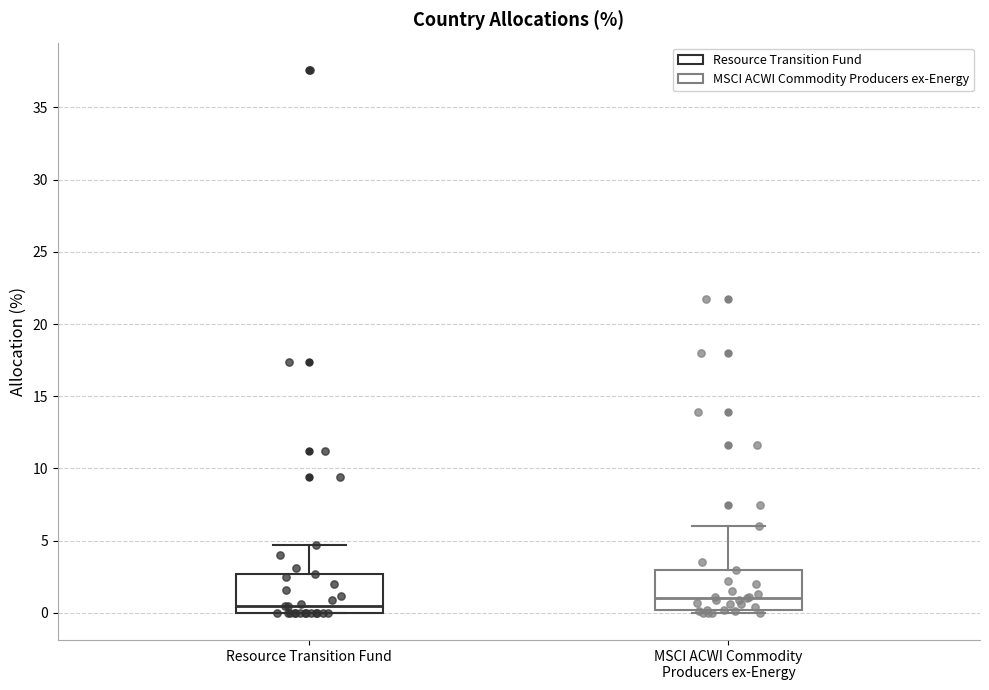

Reading left to right, transcribe this box plot: for each box, give where its median line is, the range the box spans, and where its two whiskers end, as read against the y-axis. The values are not printed on the chart, so give them approximately, as read against the axis.

Resource Transition Fund: median 0.5, box 0.0 to 2.5, whiskers 0.0 to 4.5
MSCI ACWI Commodity Producers ex-Energy: median 1.0, box 0.0 to 3.0, whiskers 0.0 (just below the box's lower edge) to 6.0